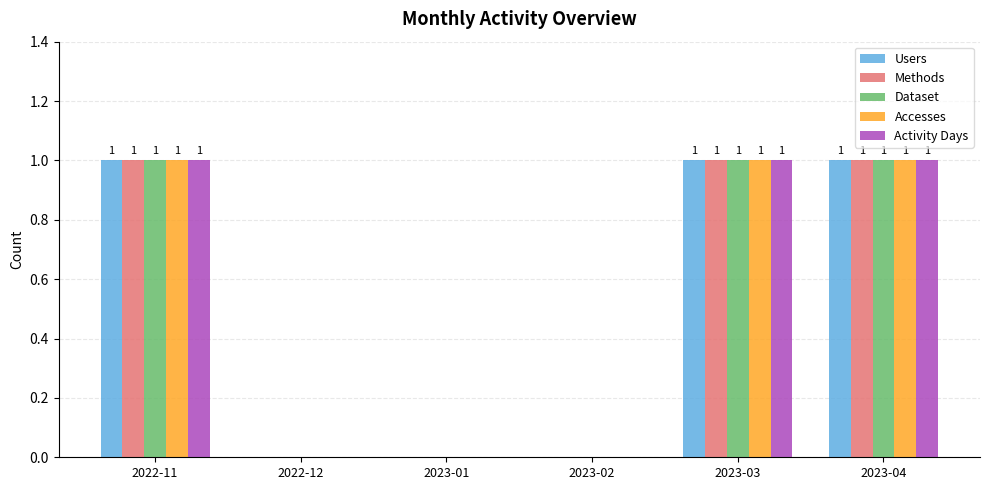

How many categories are shown in the chart?

6